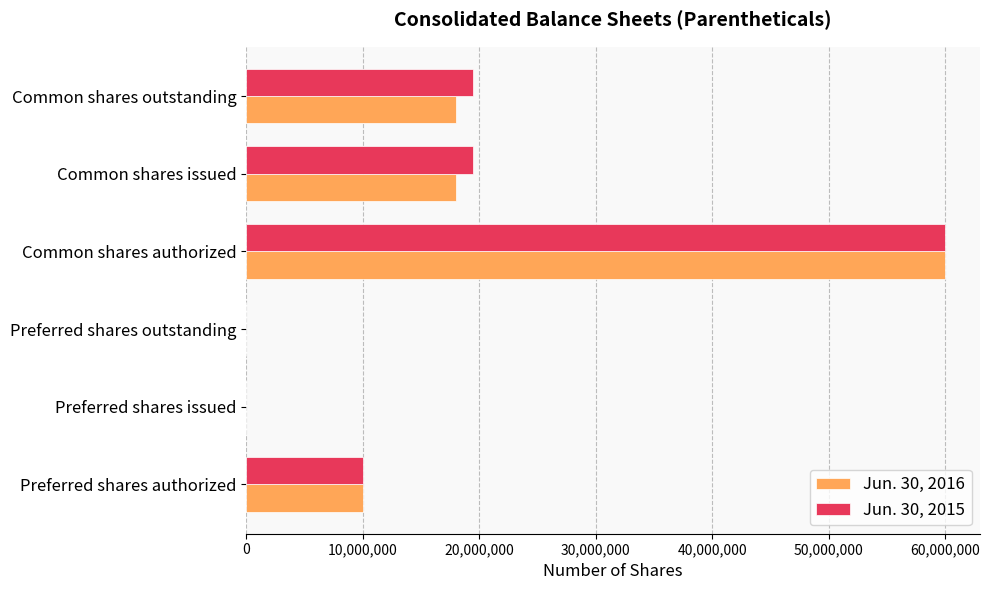

At which label does Jun. 30, 2015 reach its peak?

Common shares authorized